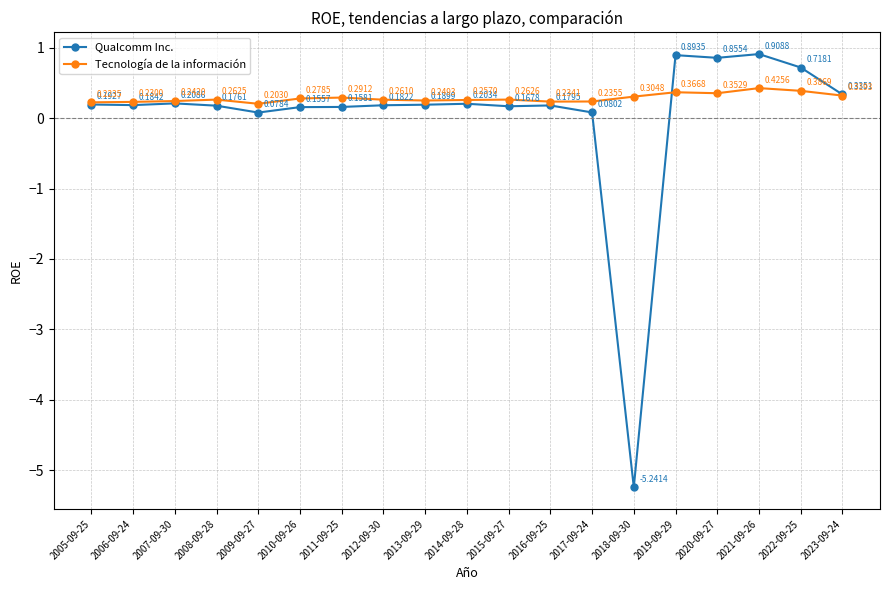

What is the label of the 1st point from the left?

2005-09-25